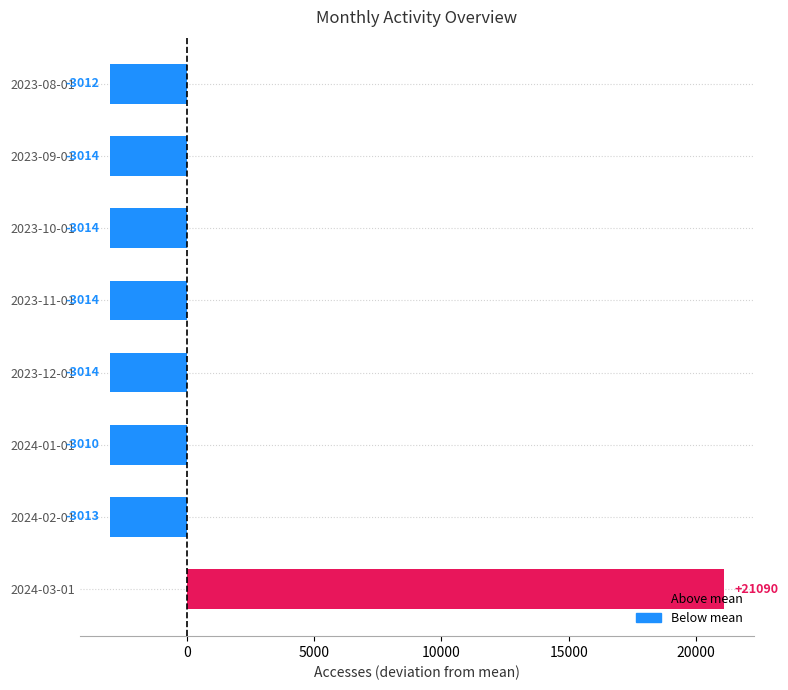

Does the chart contain stacked bars?

No